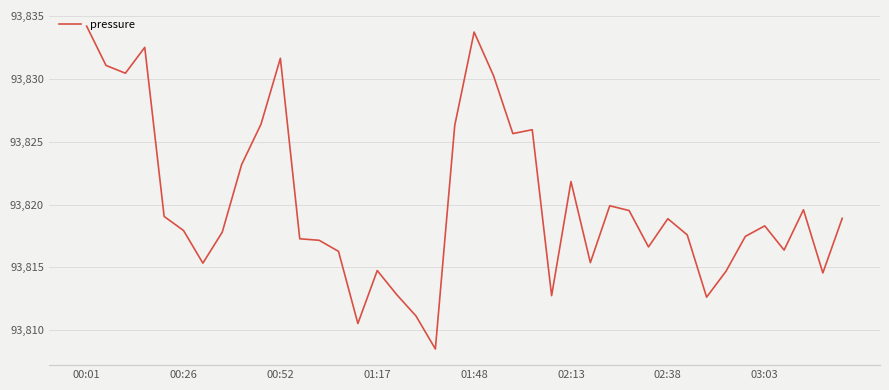

What is the difference between the maximum and minimum values?

25.7